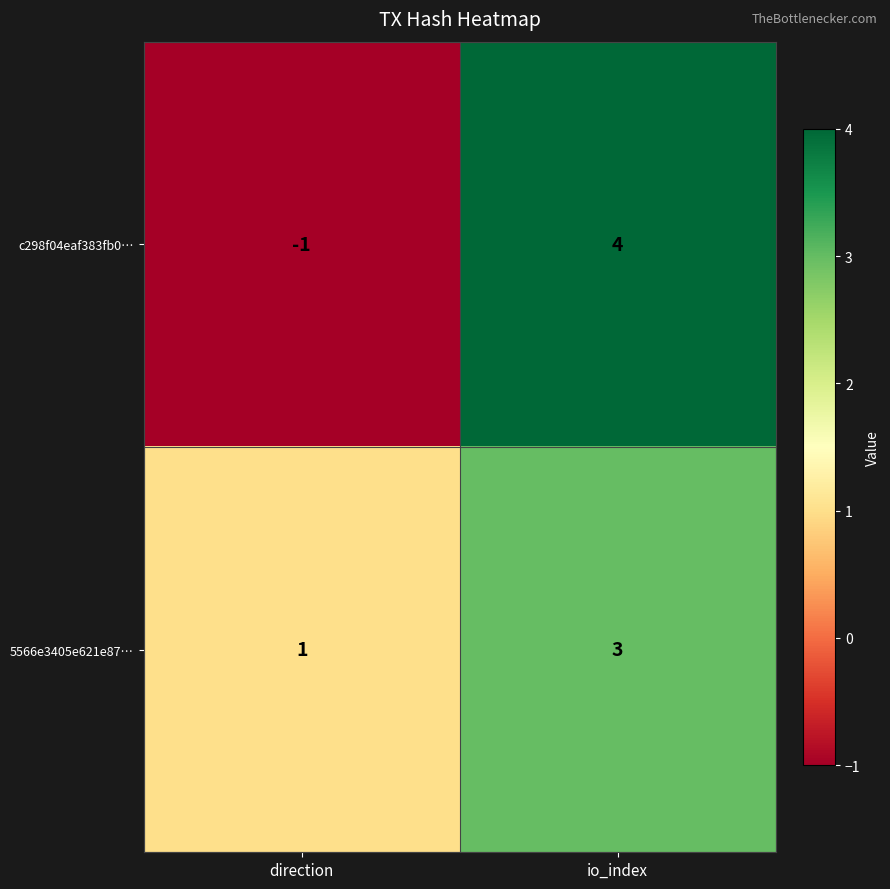

At direction, list the series in order from largest to smallest.

5566e3405e621e87…, c298f04eaf383fb0…